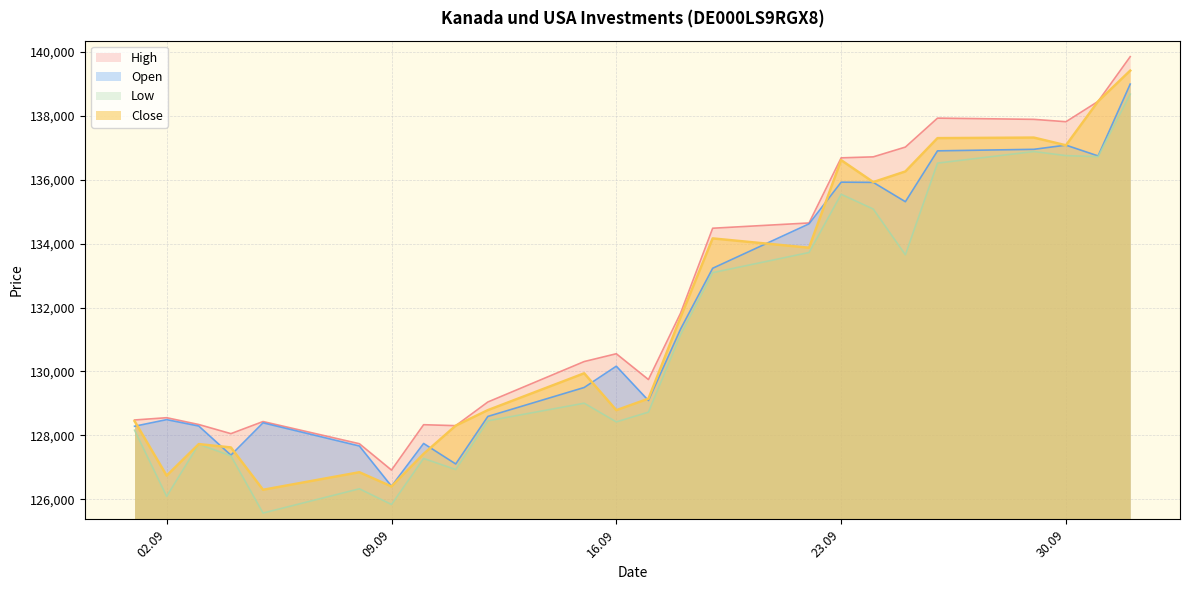

How many interior local peaks does the Low series have?

6